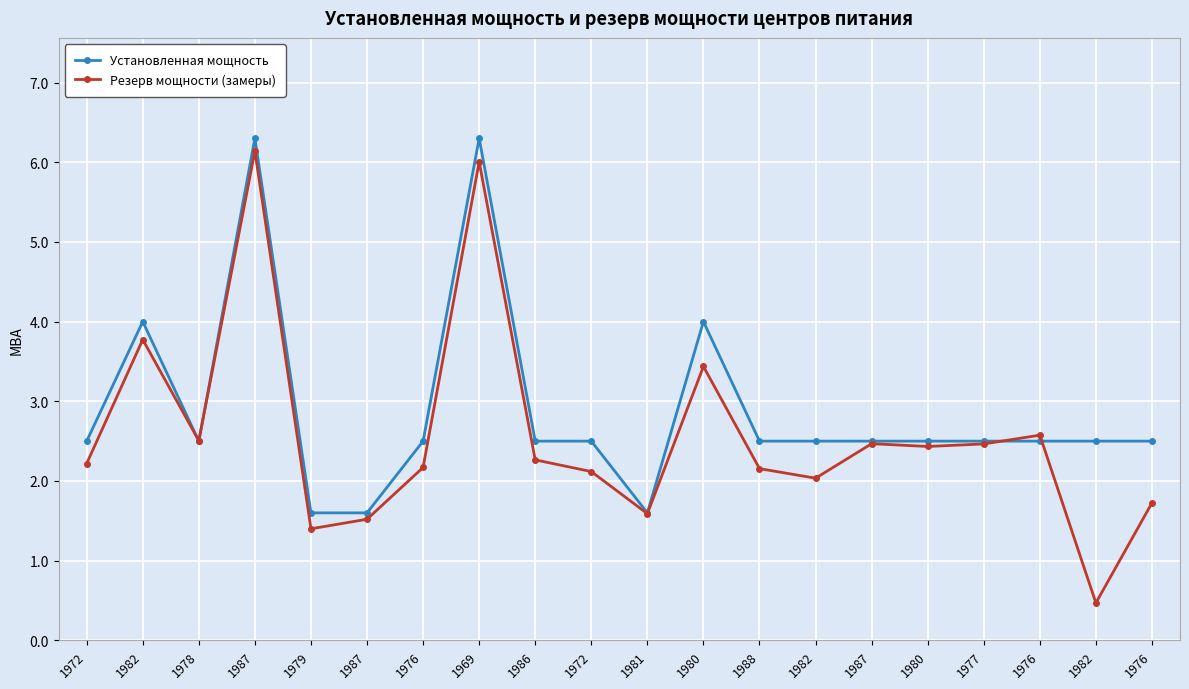

Reading left to right, extract all data points from this chart.

Установленная мощность: 1972=2.5	1982=4.0	1978=2.5	1987=6.3	1979=1.6	1987=1.6	1976=2.5	1969=6.3	1986=2.5	1972=2.5	1981=1.6	1980=4.0	1988=2.5	1982=2.5	1987=2.5	1980=2.5	1977=2.5	1976=2.5	1982=2.5	1976=2.5
Резерв мощности (замеры): 1972=2.2	1982=3.8	1978=2.5	1987=6.1	1979=1.4	1987=1.5	1976=2.2	1969=6.0	1986=2.3	1972=2.1	1981=1.6	1980=3.4	1988=2.2	1982=2.0	1987=2.5	1980=2.4	1977=2.5	1976=2.6	1982=0.5	1976=1.7